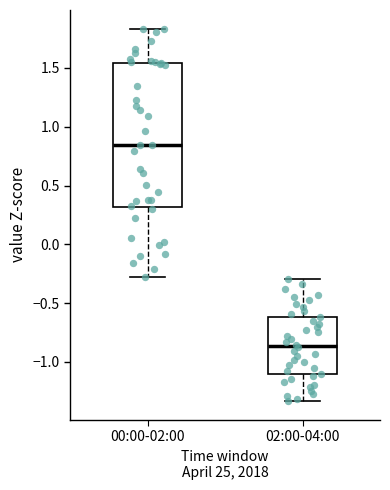

Reading left to right, transcribe this box plot: for each box, give where its median line is, the range the box spans, and where its two whiskers end, as read against the y-axis. The values are not printed on the chart, so give them approximately, as read against the axis.

00:00-02:00: median 0.85, box 0.30 to 1.55, whiskers -0.25 to 1.85
02:00-04:00: median -0.85, box -1.10 to -0.60, whiskers -1.35 to -0.30